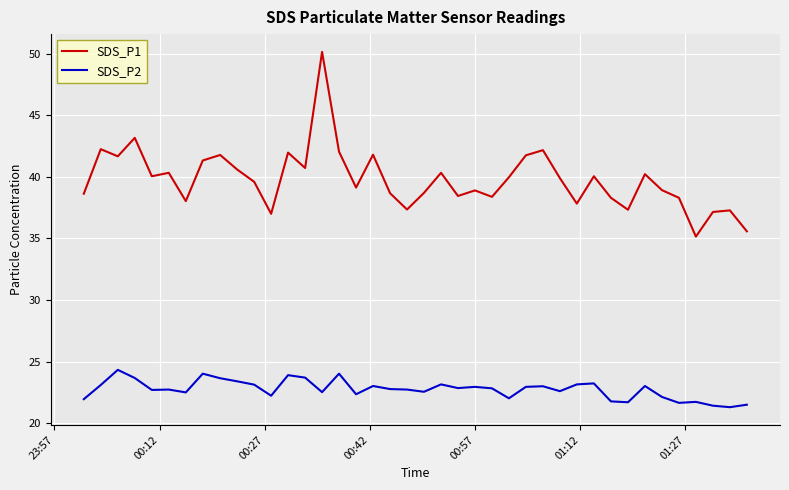

What is the highest value of the SDS_P2 series?

24.3